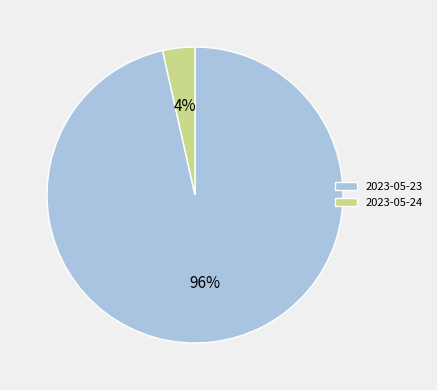

True or false: 2023-05-23 accounts for 86% of the total.

False